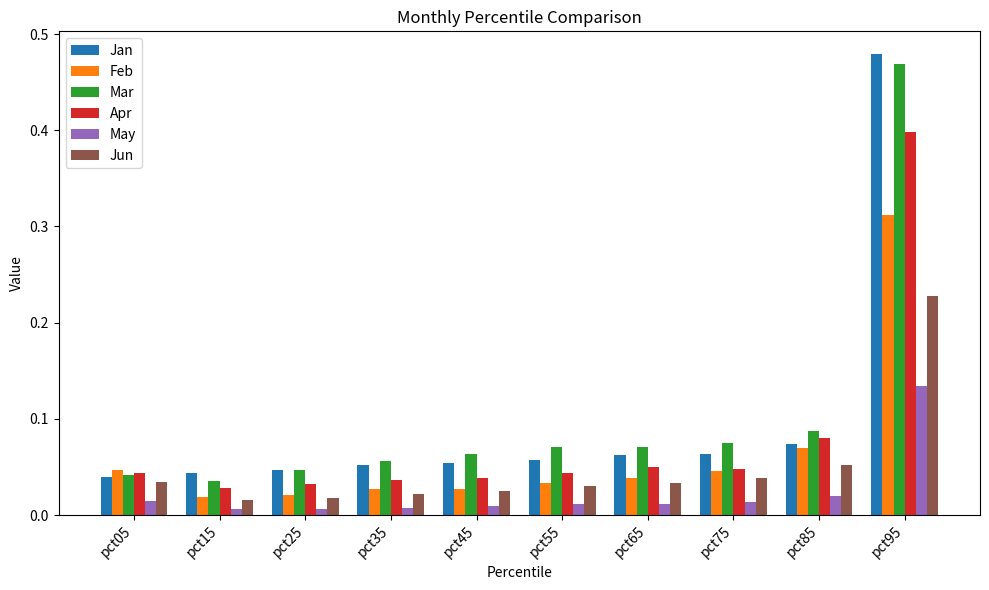

Rank the series by their maximum value, from lowest to highest.

May, Jun, Feb, Apr, Mar, Jan